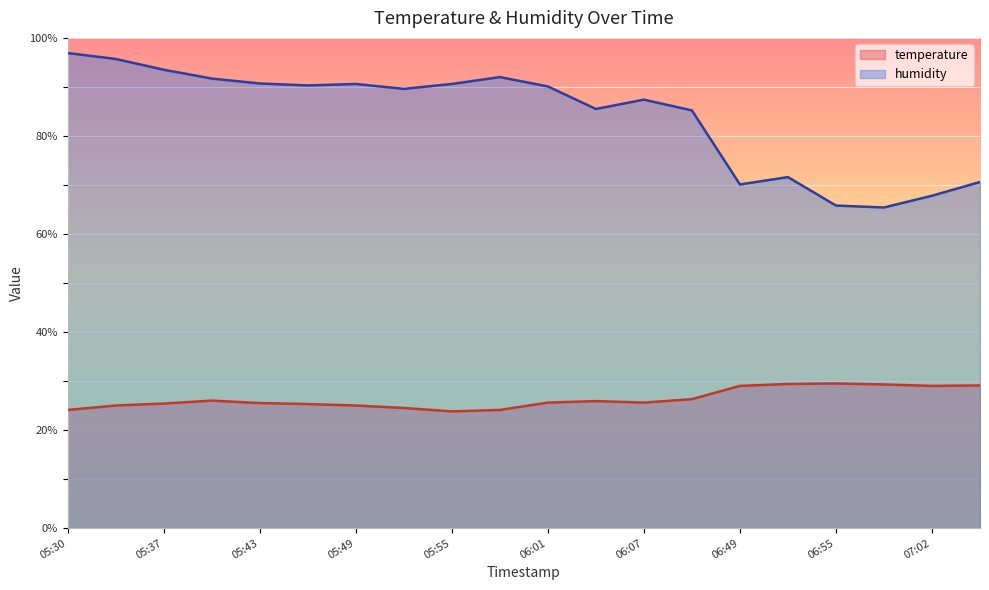

The value of temperature at 06:04 is 25.9. True or false?

True